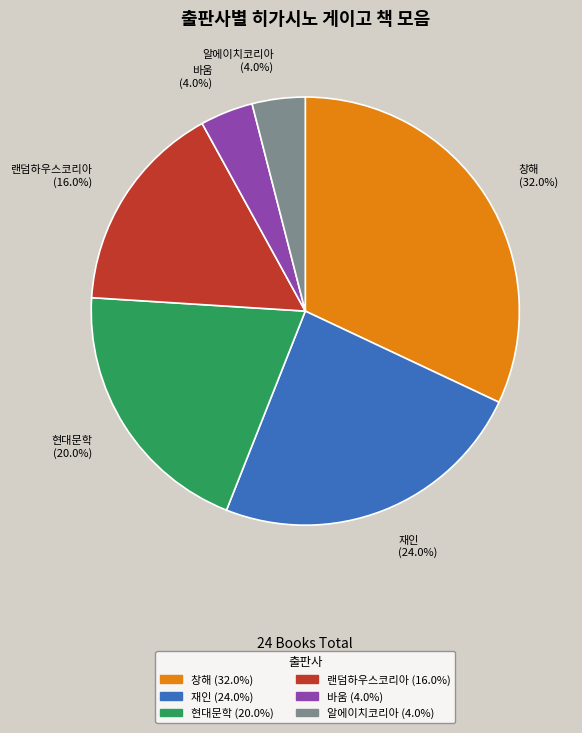

Which slice is the largest?

창해